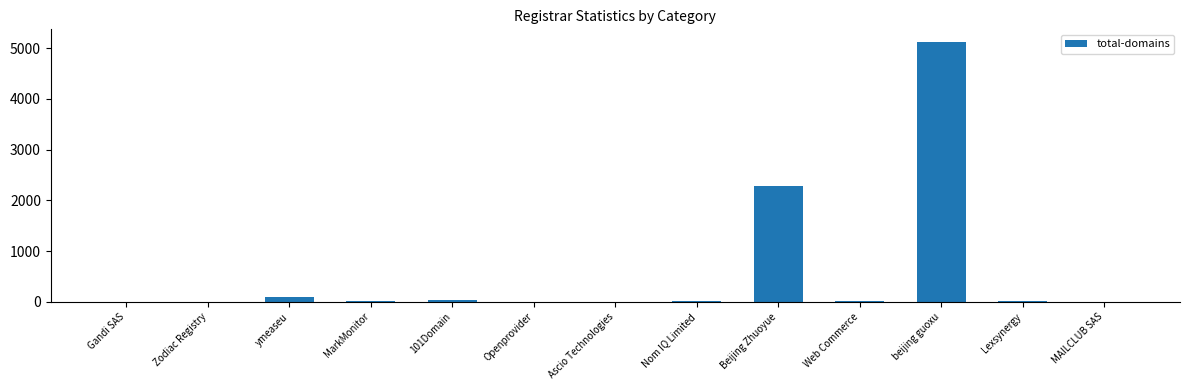

What is the approximate value at Beijing Zhuoyue?

2283